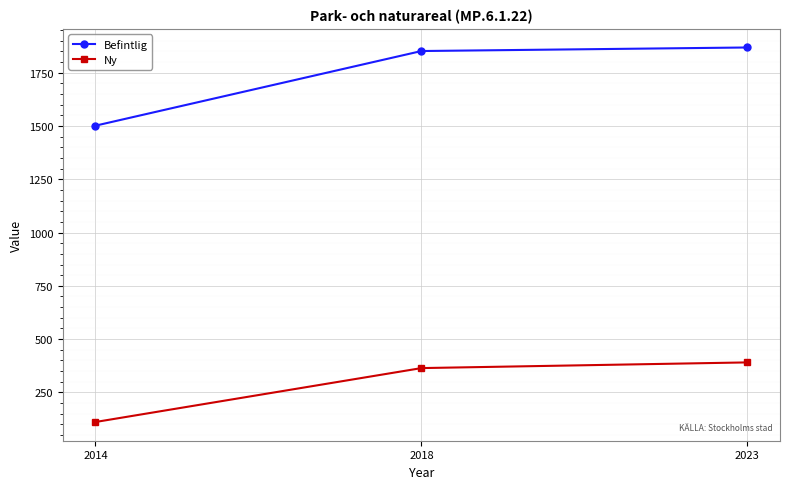

What is the maximum value for Befintlig?

1868.8